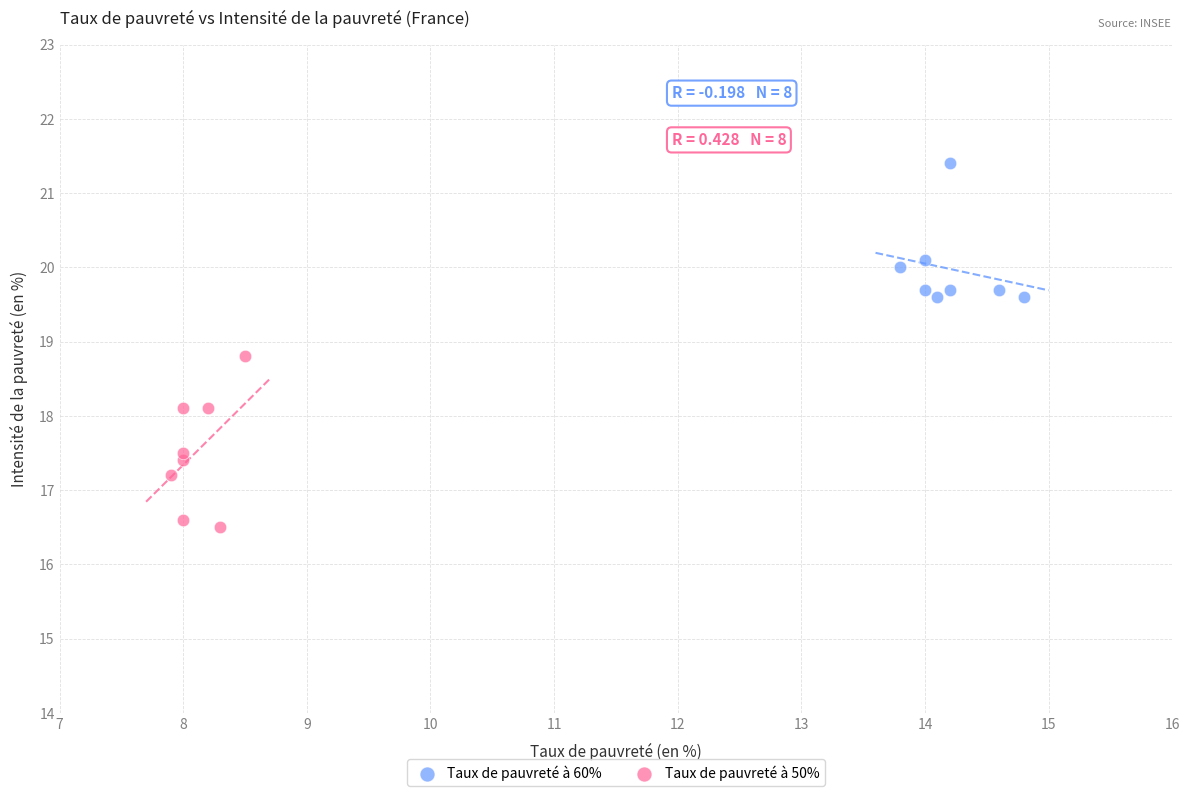

Which series has the widest spread of Y values?

Taux de pauvreté à 50%